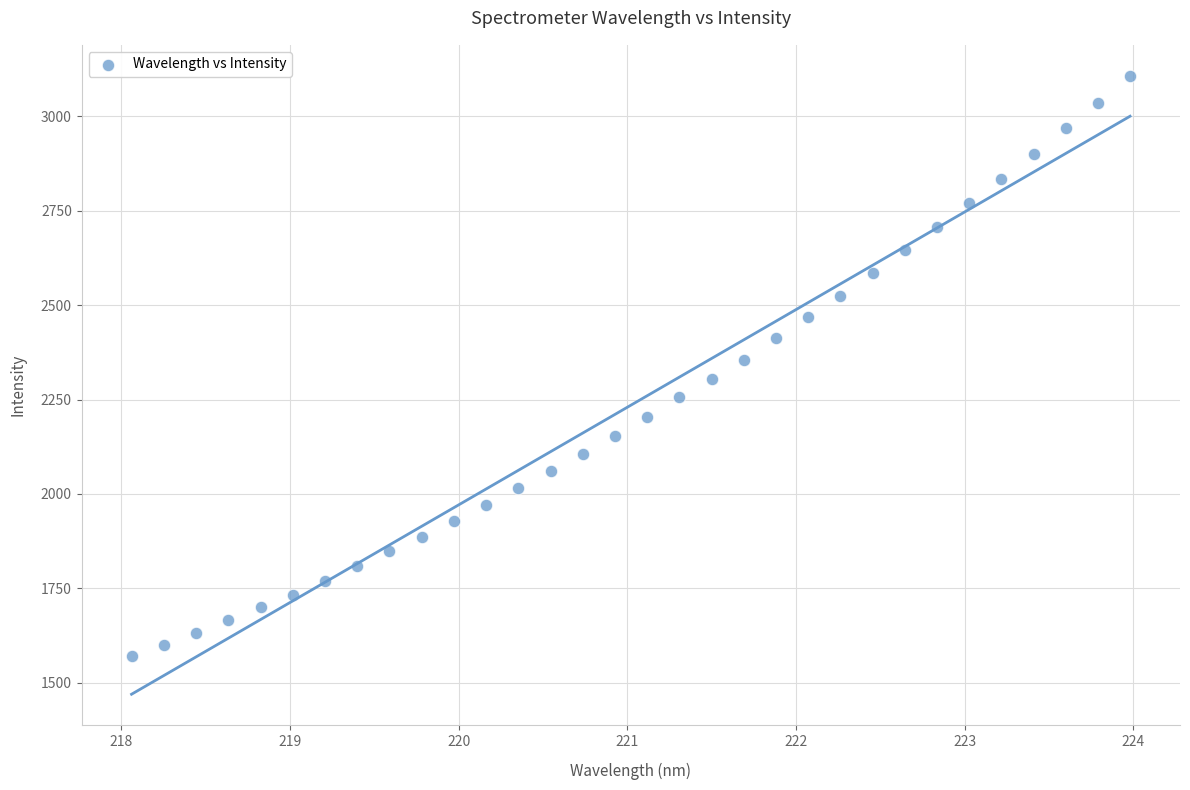

What is the range of Y values (max minus min)?

1536.4